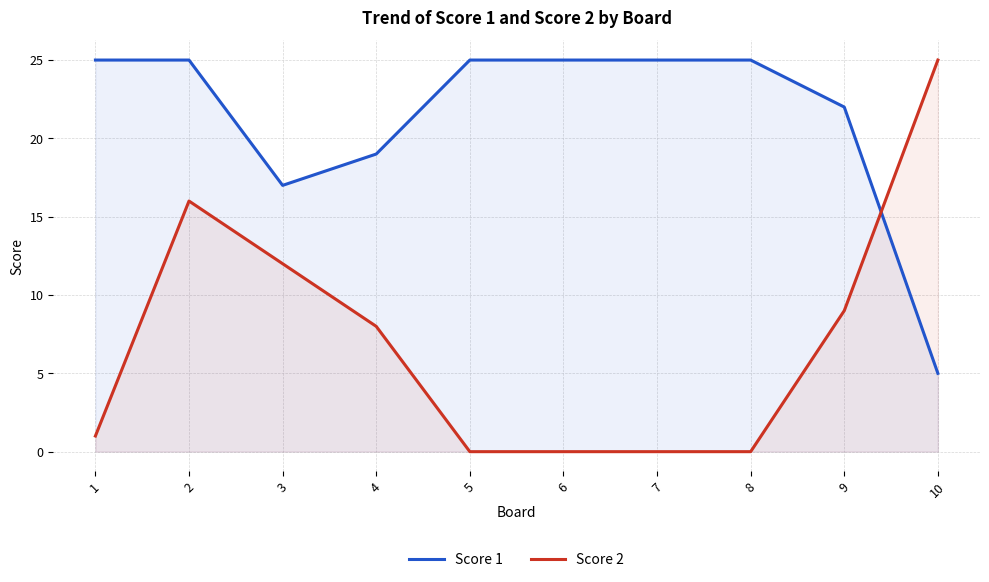

Rank the categories by Score 1 value from highest to lowest.

1, 2, 5, 6, 7, 8, 9, 4, 3, 10